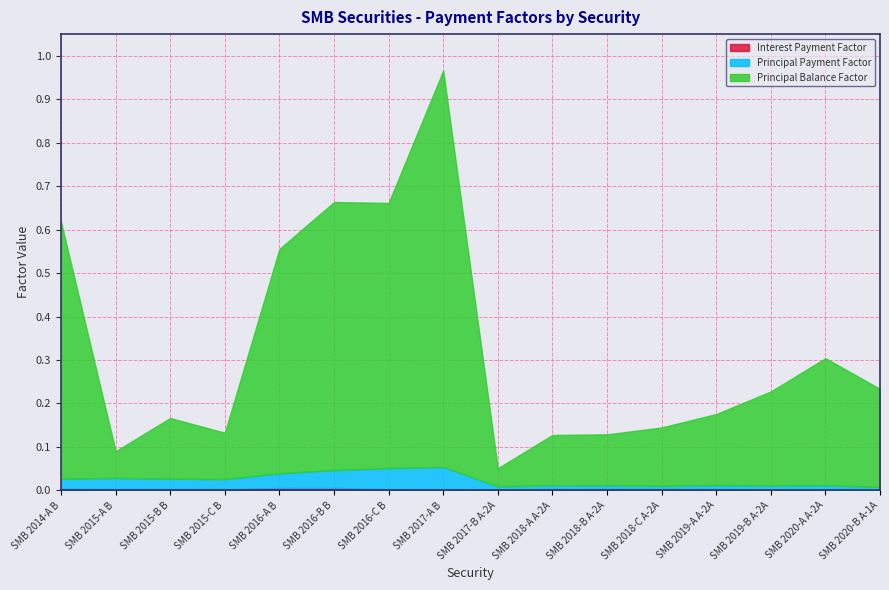

The Interest Payment Factor series shows 0.0 at SMB 2015-A B. True or false?

False